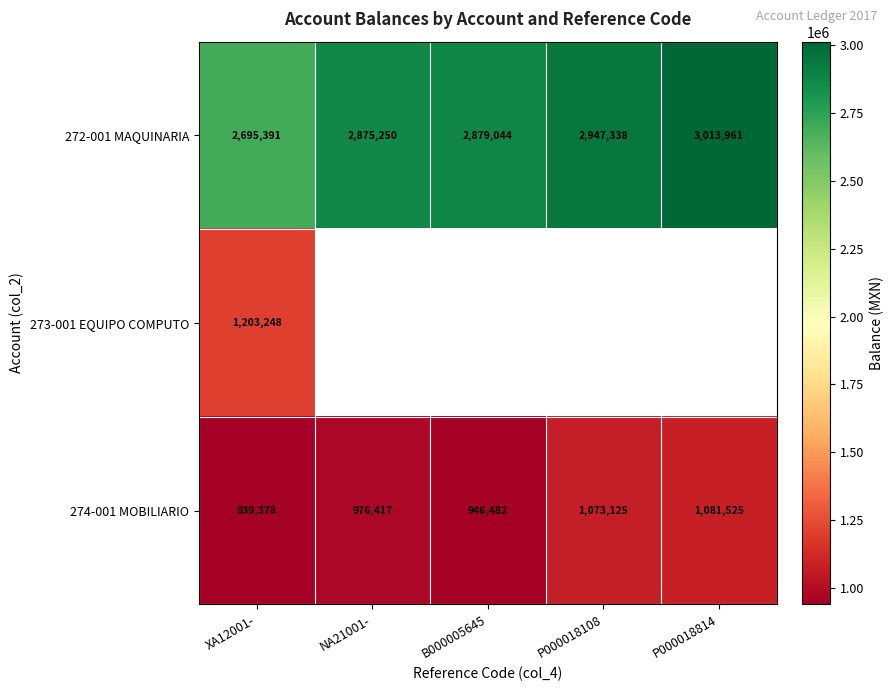

Is the value of 274-001 MOBILIARIO at XA12001- greater than the value of 272-001 MAQUINARIA at P000018814?

No